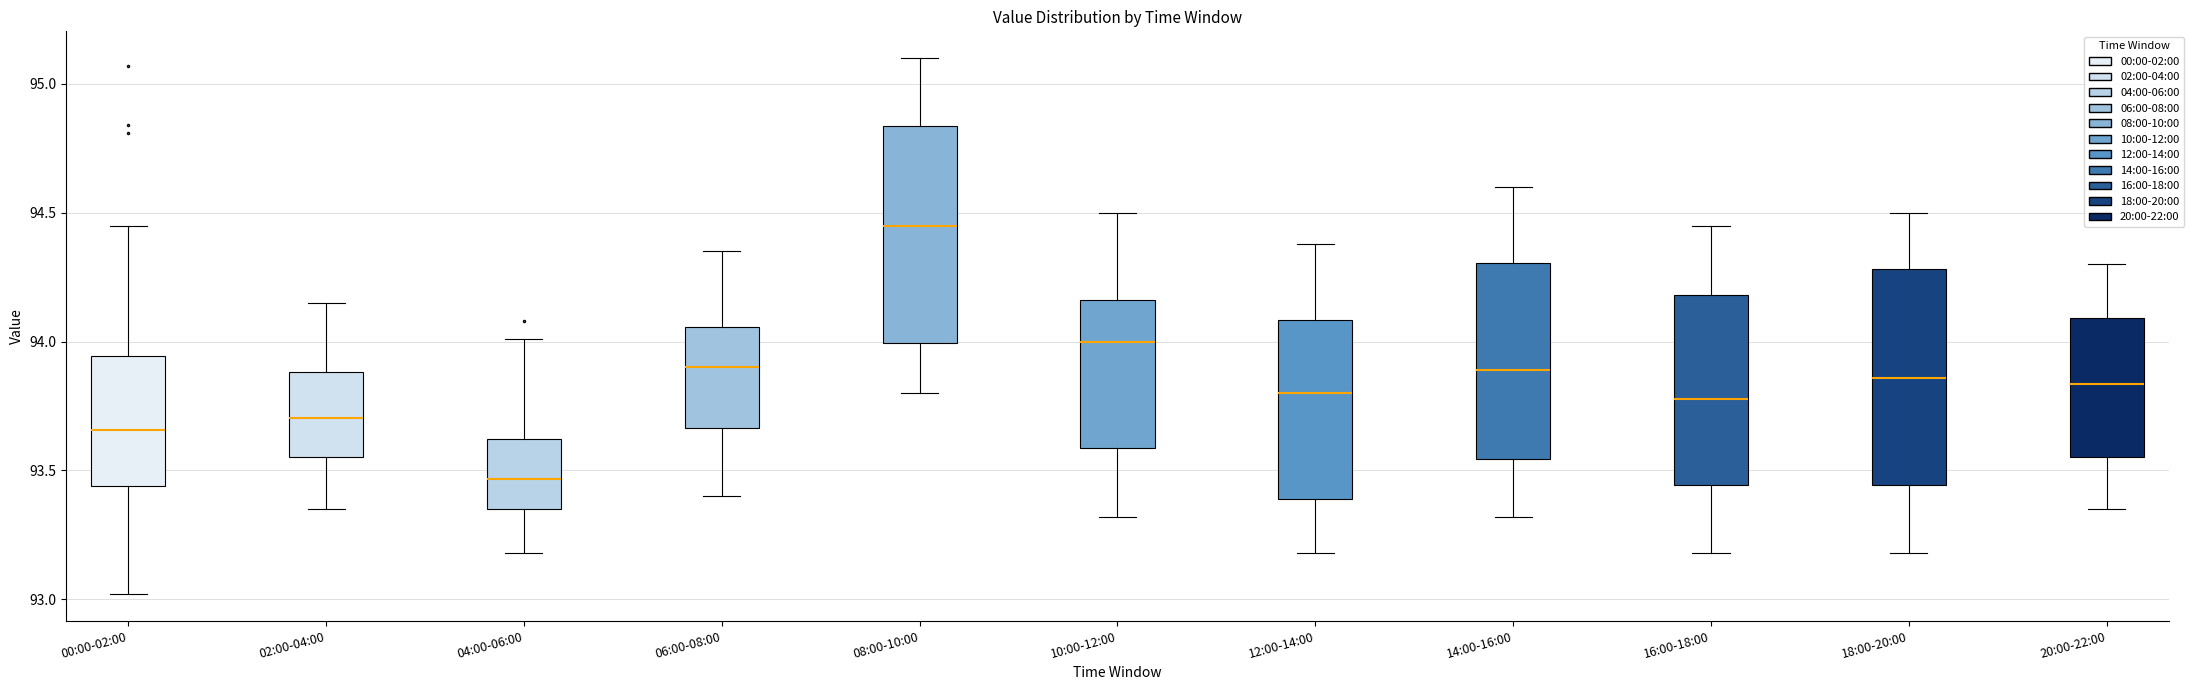

Reading left to right, transcribe this box plot: for each box, give where its median line is, the range the box spans, and where its two whiskers end, as read against the y-axis. The values are not printed on the chart, so give them approximately, as read against the axis.

00:00-02:00: median 93.65, box 93.45 to 93.95, whiskers 93.00 to 94.45
02:00-04:00: median 93.70, box 93.55 to 93.90, whiskers 93.35 to 94.15
04:00-06:00: median 93.45, box 93.35 to 93.60, whiskers 93.20 to 94.00
06:00-08:00: median 93.90, box 93.65 to 94.05, whiskers 93.40 to 94.35
08:00-10:00: median 94.45, box 94.00 to 94.85, whiskers 93.80 to 95.10
10:00-12:00: median 94.00, box 93.60 to 94.15, whiskers 93.30 to 94.50
12:00-14:00: median 93.80, box 93.40 to 94.10, whiskers 93.20 to 94.40
14:00-16:00: median 93.90, box 93.55 to 94.30, whiskers 93.30 to 94.60
16:00-18:00: median 93.80, box 93.45 to 94.20, whiskers 93.20 to 94.45
18:00-20:00: median 93.85, box 93.45 to 94.30, whiskers 93.20 to 94.50
20:00-22:00: median 93.85, box 93.55 to 94.10, whiskers 93.35 to 94.30